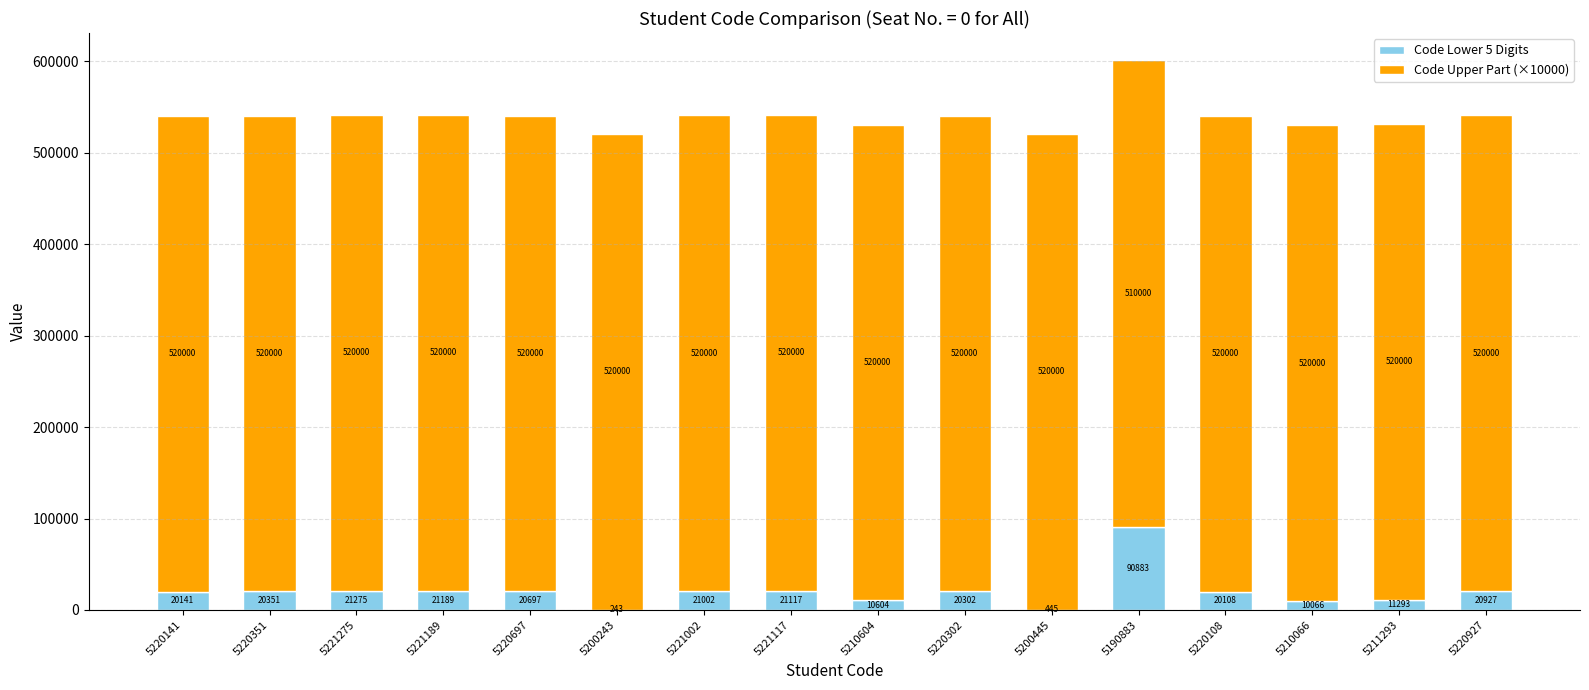

True or false: Code Lower 5 Digits has a value of 21189 at 5221189.

True